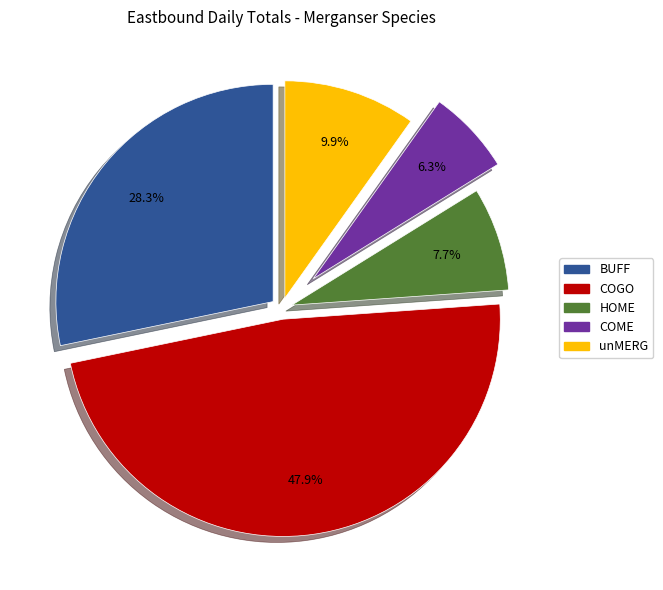

Does any single category account for the majority?

No